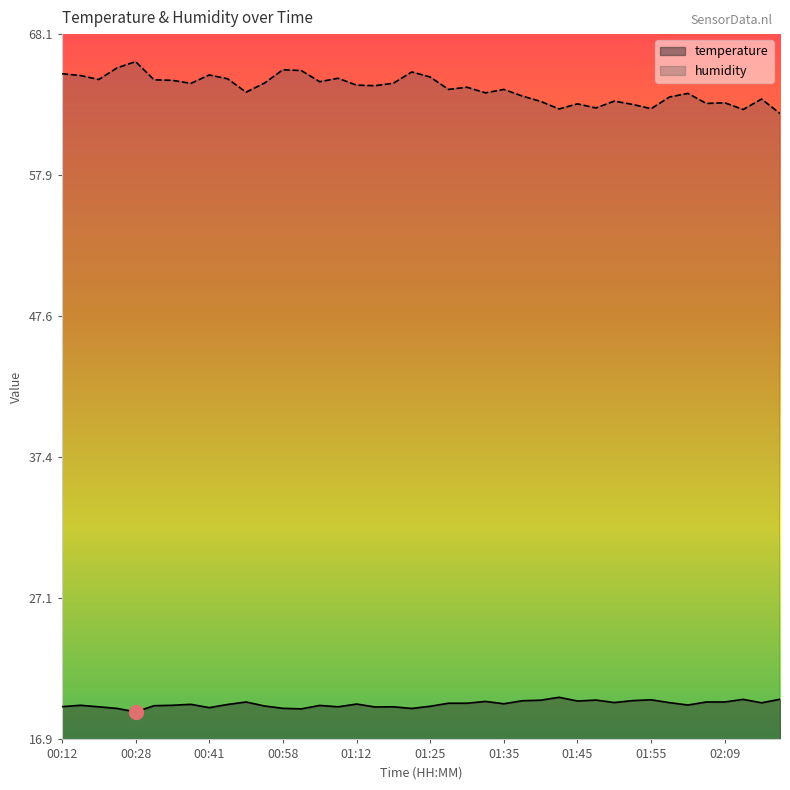

At which category does temperature reach its first local valley?

00:28